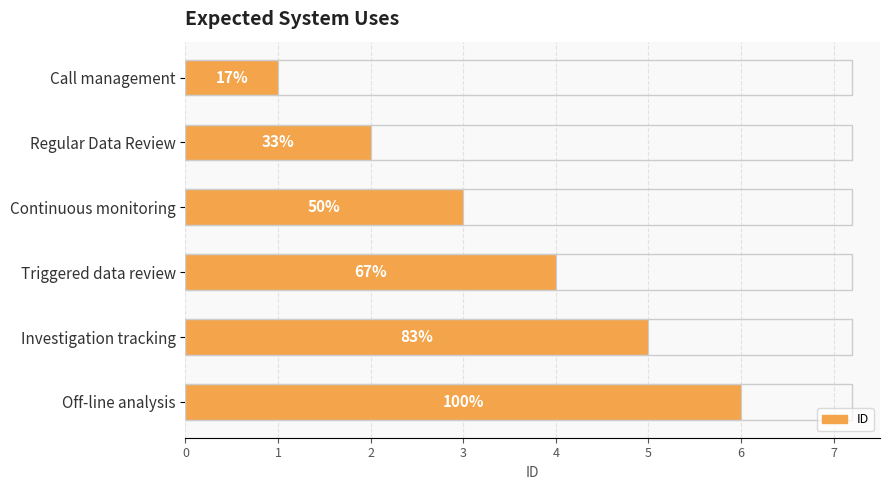

Does the chart contain any negative values?

No